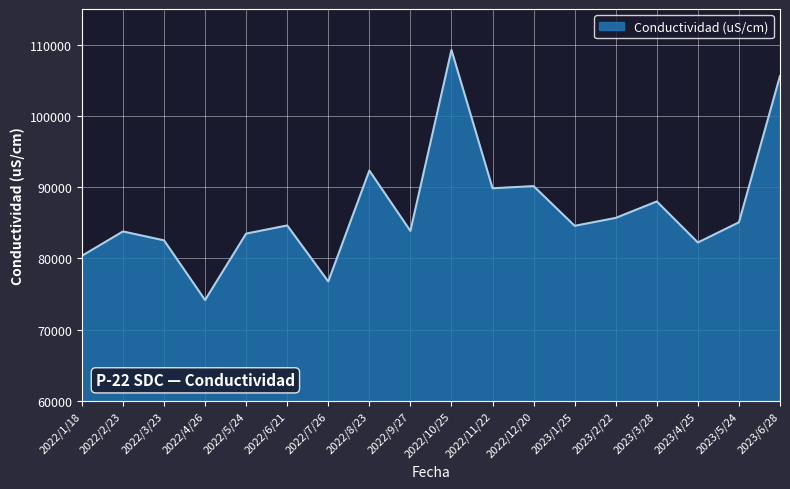

What is the difference between the maximum and minimum values?

35080